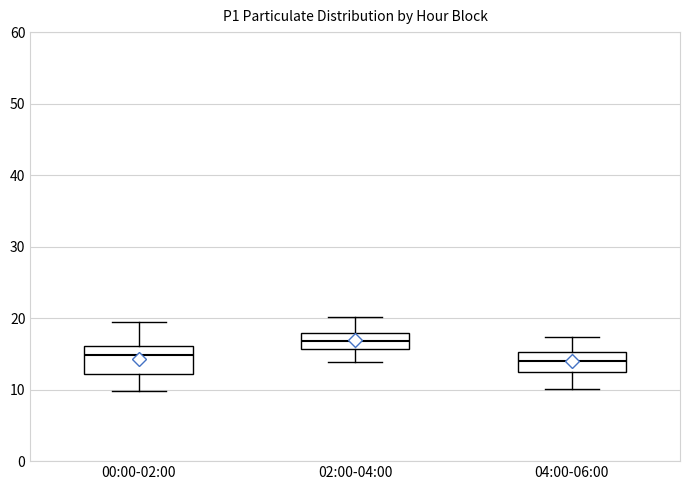

Reading left to right, read every box against the y-axis: the position of its median line, the range the box covers, and the ends of its whiskers. The values are not printed on the chart, so give them approximately, as read against the axis.

00:00-02:00: median 15, box 12 to 16, whiskers 10 to 19
02:00-04:00: median 17, box 16 to 18, whiskers 14 to 20
04:00-06:00: median 14, box 13 to 15, whiskers 10 to 17